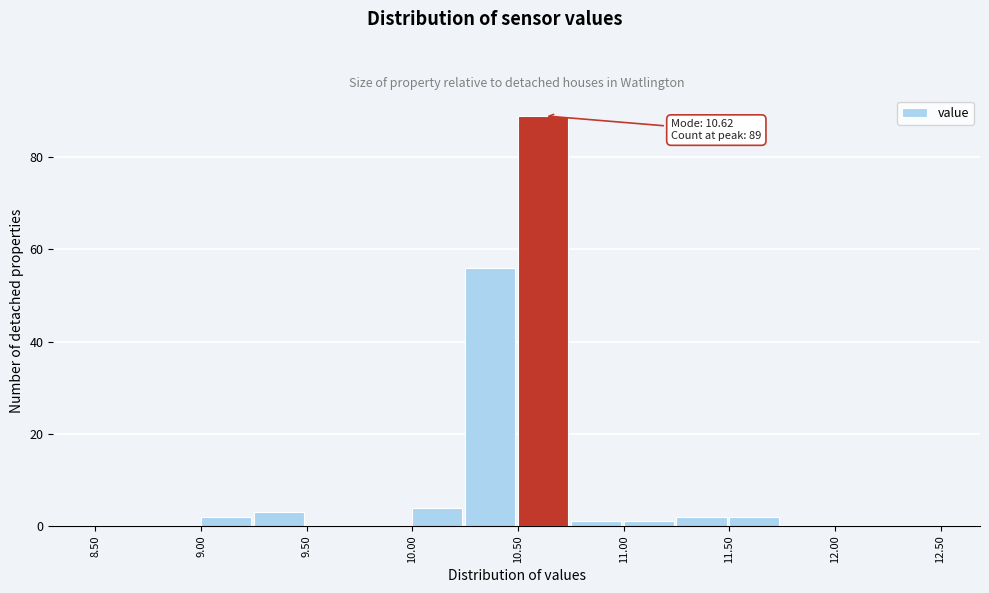

Which range on the x-axis has the tallest bar?

10.50 to 10.75